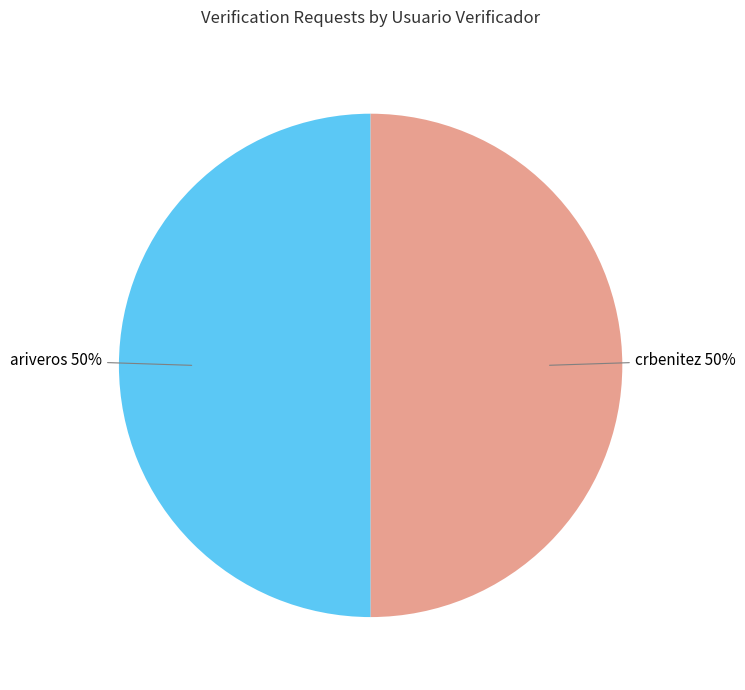

To the nearest percent, what is the average slice percentage?

50%